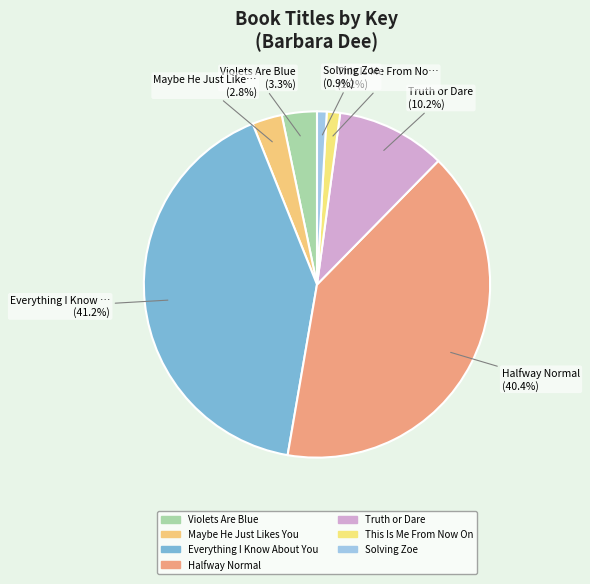

Is it true that Halfway Normal is 35% of the pie?

False